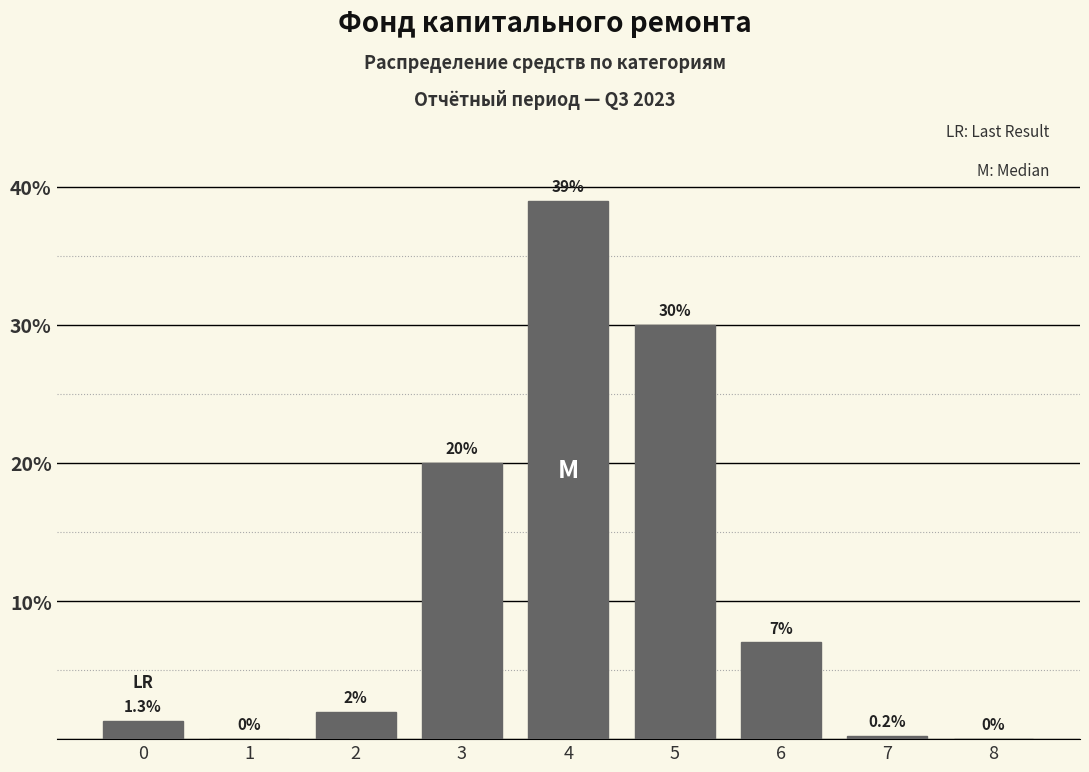

Reading right to left, what are all the values shown in this chart?

8=0.0	7=0.2	6=7.0	5=30.0	4=39.0	3=20.0	2=2.0	1=0.0	0=1.3